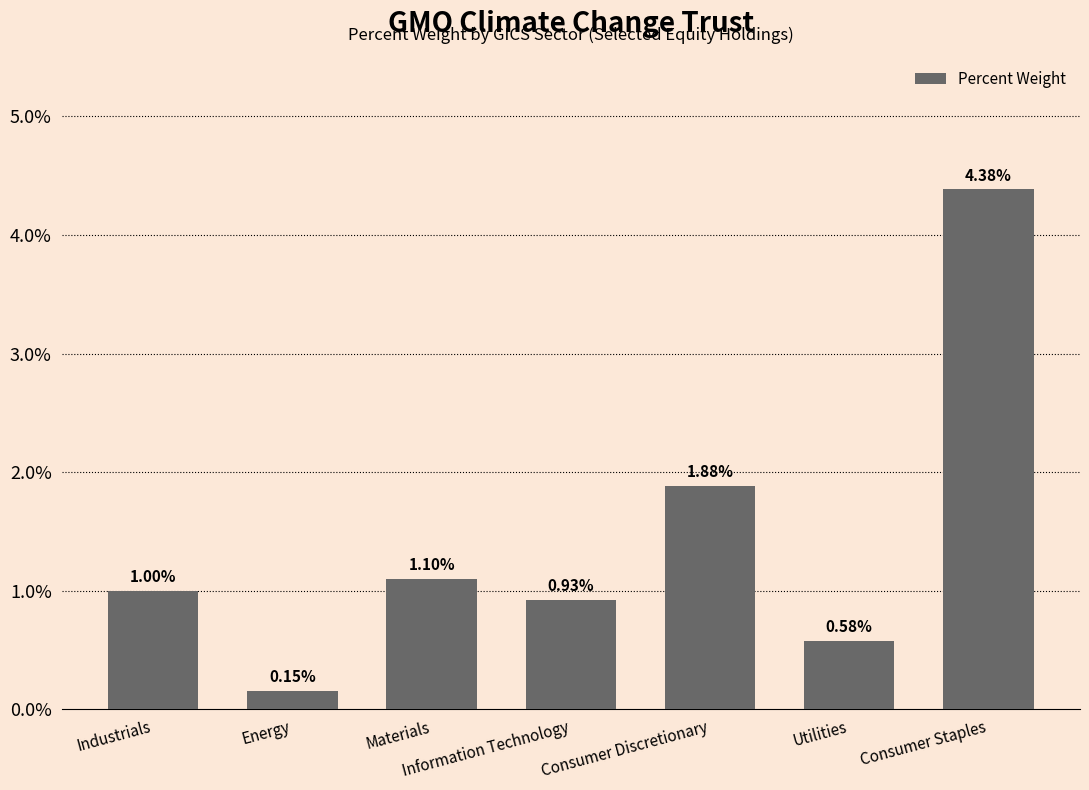

List the labels in order of value, largest first.

Consumer Staples, Consumer Discretionary, Materials, Industrials, Information Technology, Utilities, Energy